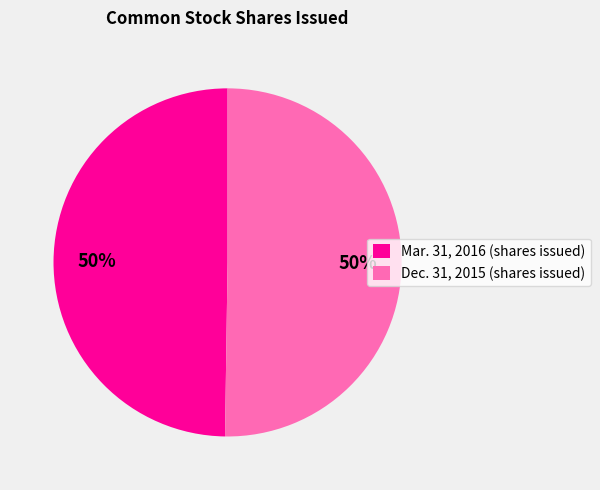

True or false: Mar. 31, 2016 (shares issued) accounts for 45% of the total.

False